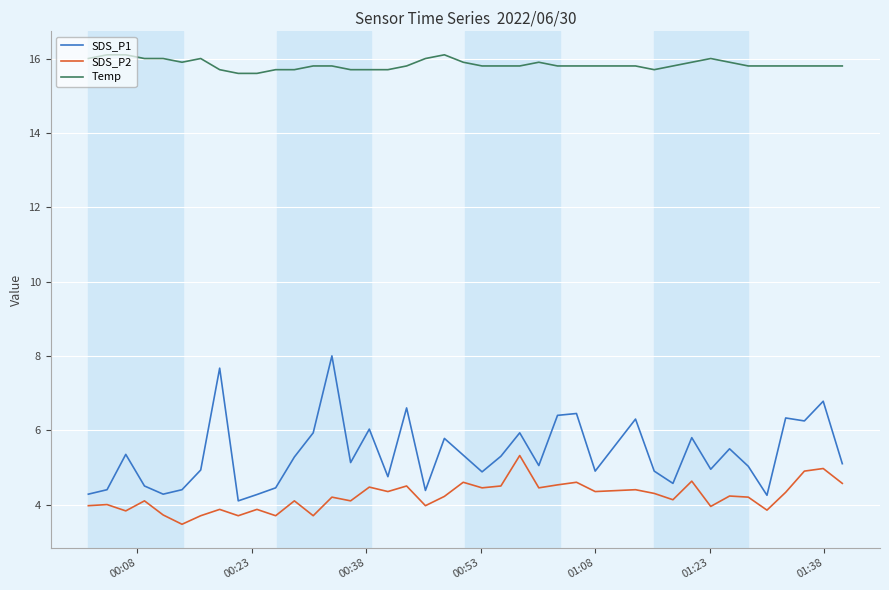

Which series has the largest range (max minus min)?

SDS_P1